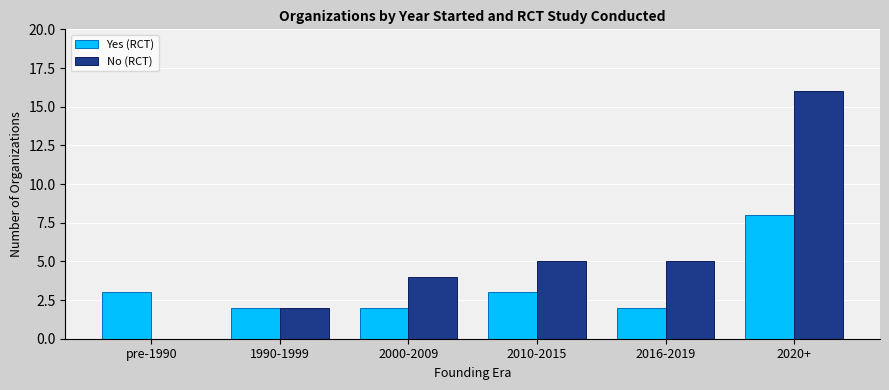

Reading left to right, what are all the values shown in this chart?

Yes (RCT): pre-1990=3	1990-1999=2	2000-2009=2	2010-2015=3	2016-2019=2	2020+=8
No (RCT): pre-1990=0	1990-1999=2	2000-2009=4	2010-2015=5	2016-2019=5	2020+=16